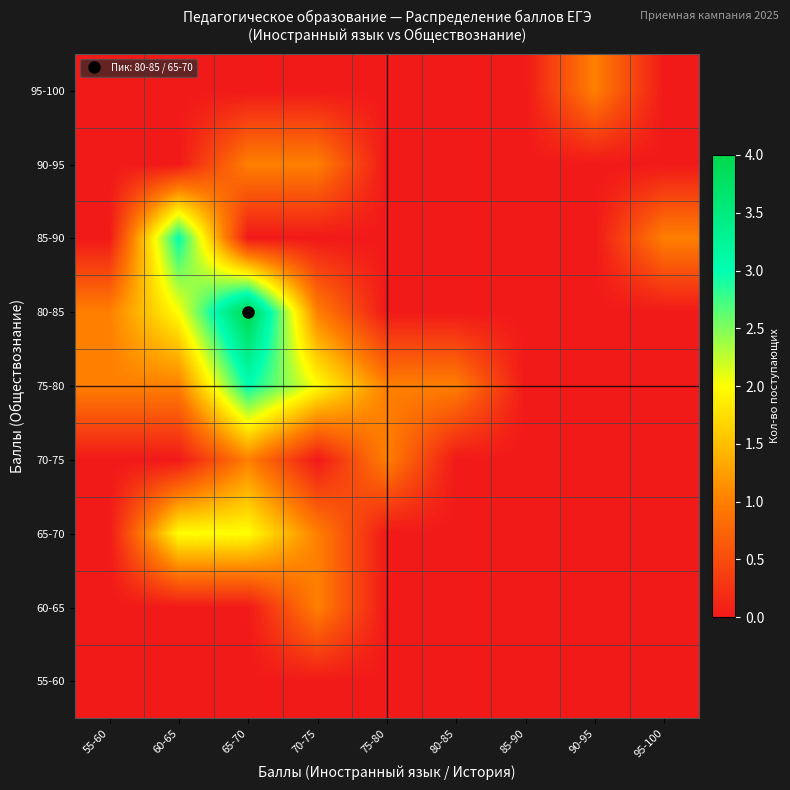

How many series are shown in this chart?

9